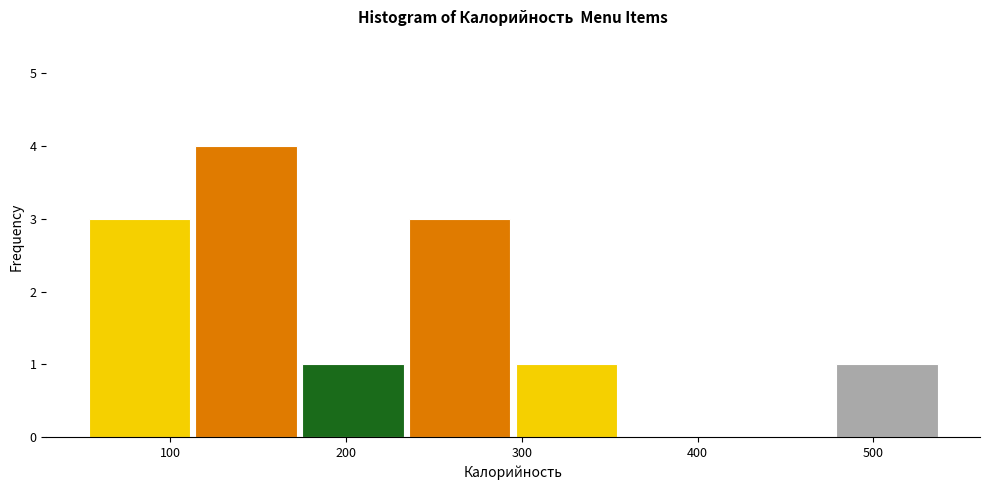

Reading left to right, transcribe this chart: for each bar, give the range it covers on the x-axis and its height. Neither the bar edges nor the heights are printed on the chart, so give them approximately, as read against the axes.

50 to 110: 3
110 to 170: 4
170 to 230: 1
230 to 300: 3
300 to 360: 1
360 to 420: 0
420 to 480: 0
480 to 540: 1